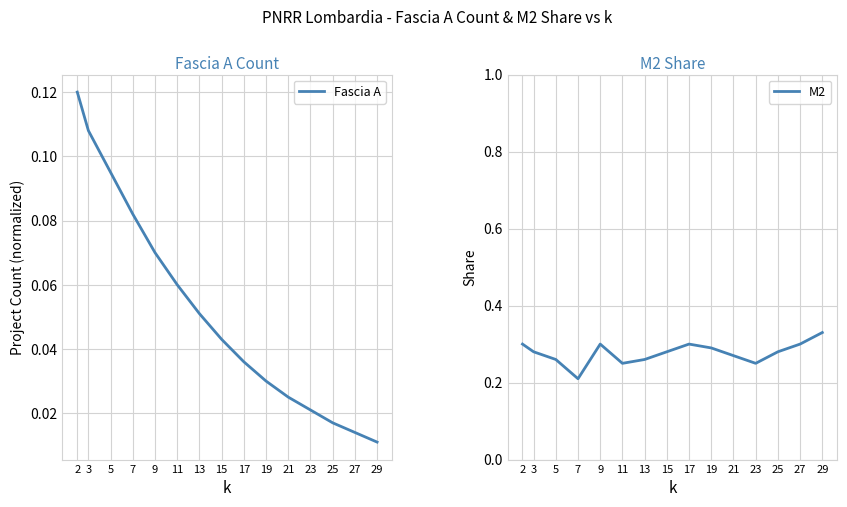

True or false: M2 and Fascia A intersect in this chart.

False